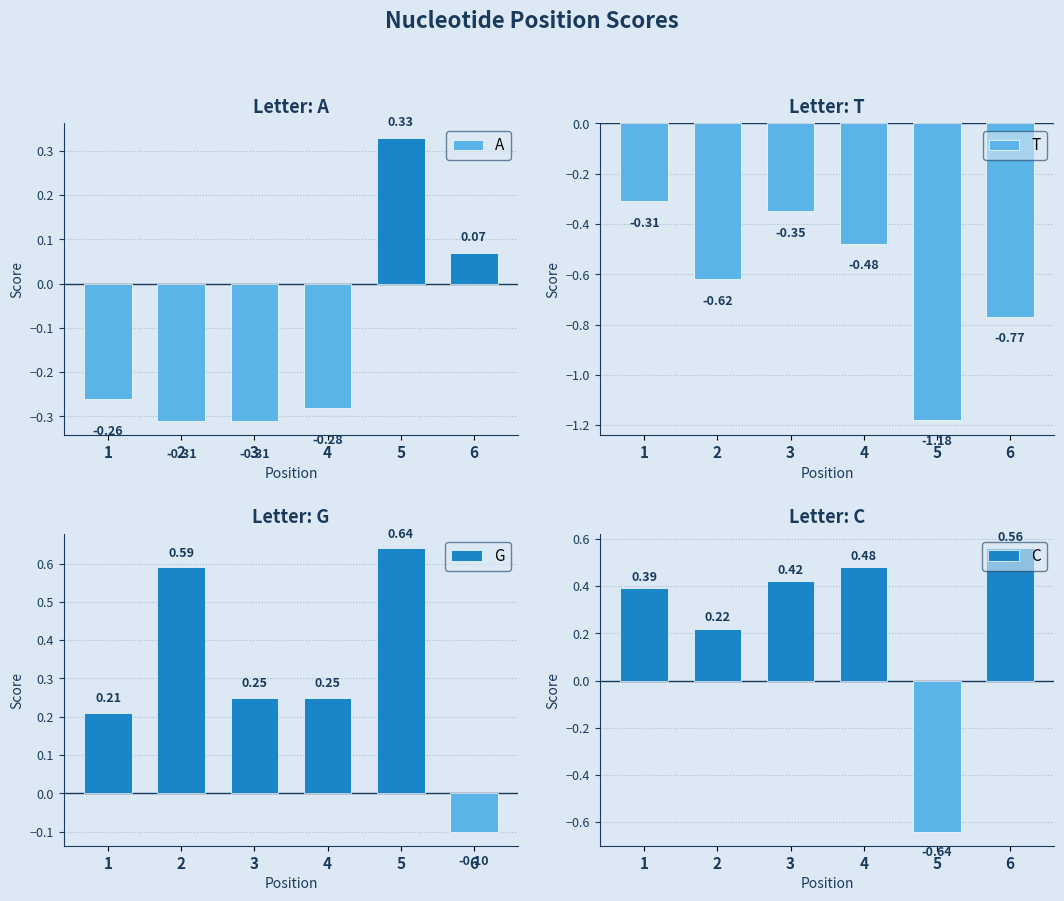

What is the average value of the G series?

0.3